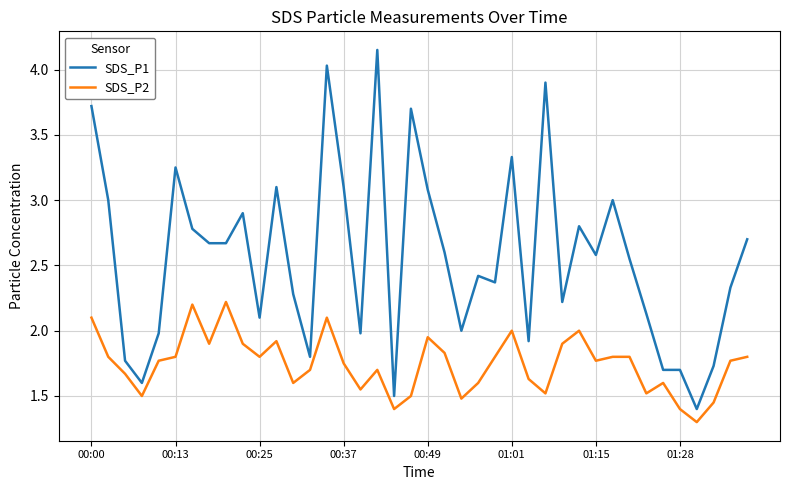

True or false: SDS_P2 and SDS_P1 intersect in this chart.

False